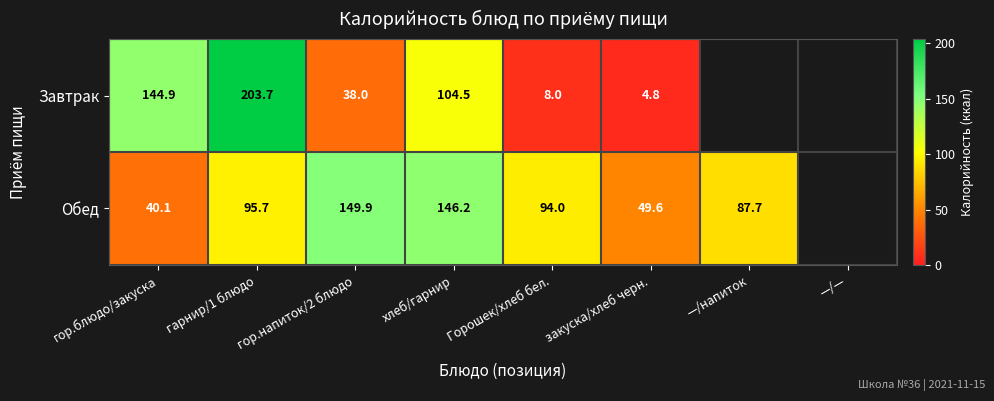

Between гор.блюдо/закуска and гор.напиток/2 блюдо, which series saw the biggest shift?

Обед